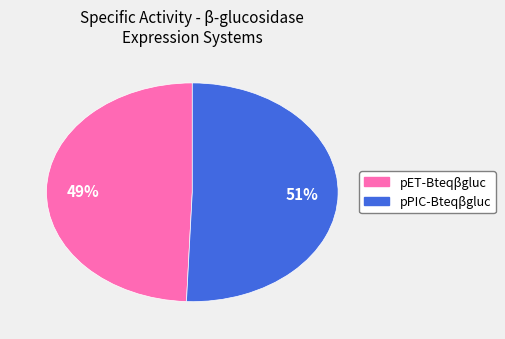

To the nearest percent, what is the average slice percentage?

50%